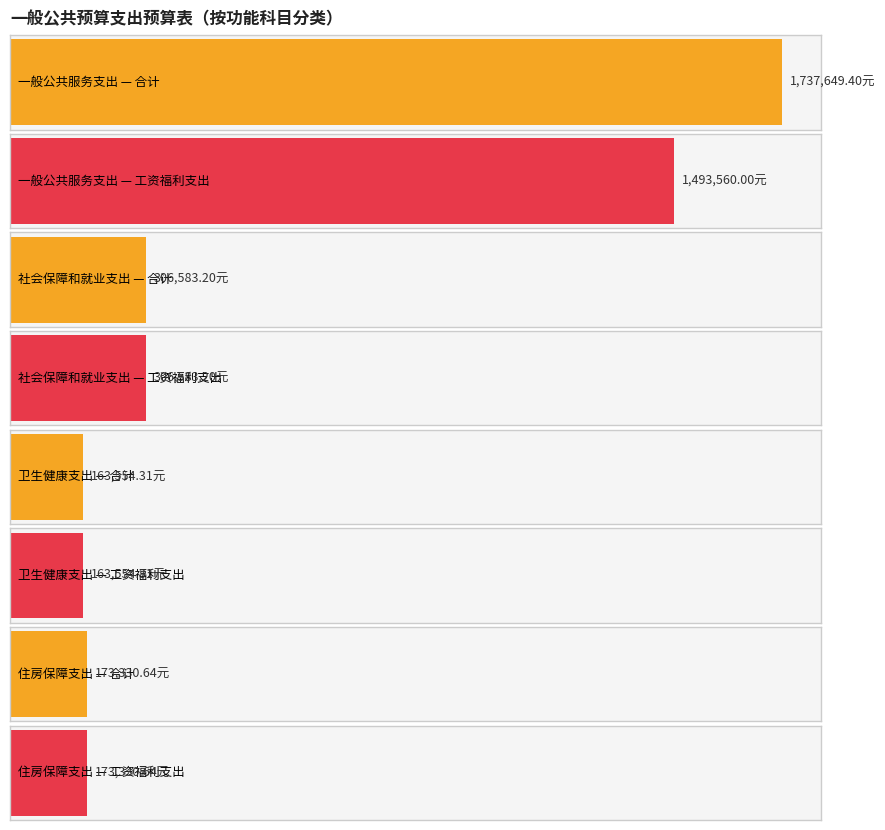

How many data points in 基本支出小计 are above 306583?

2